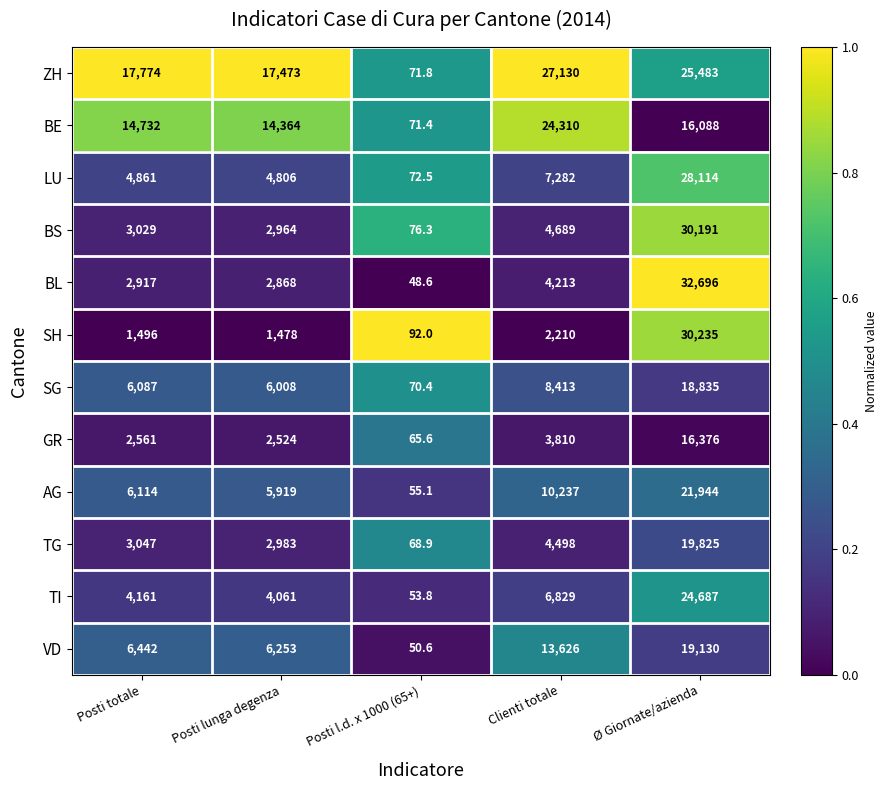

At which category is the sum across all series the highest?

Ø Giornate/azienda